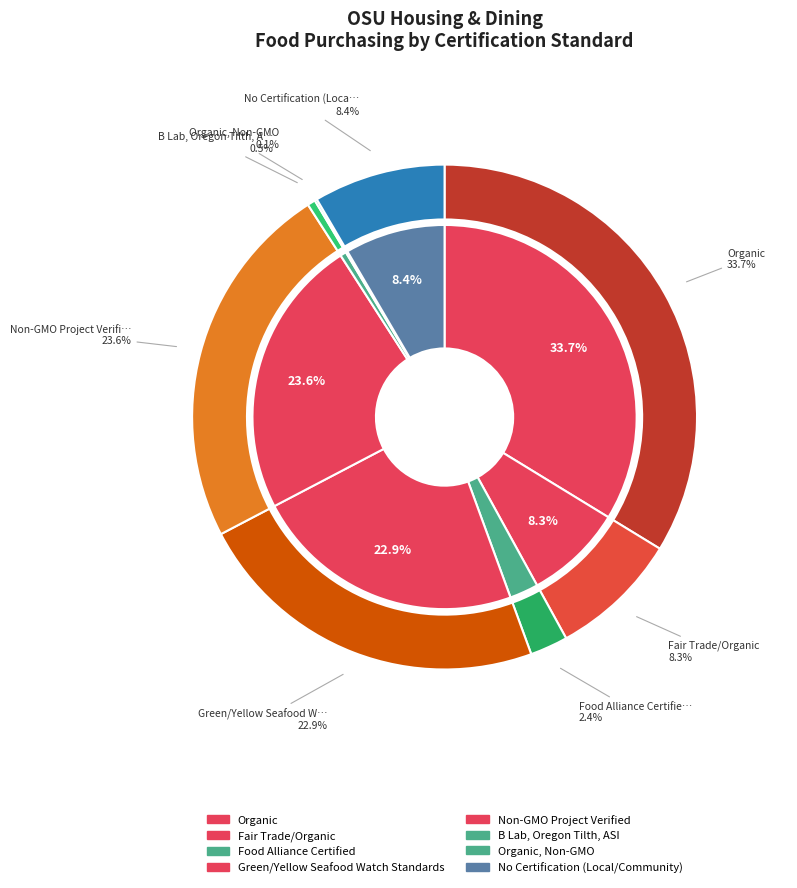

Is it true that Fair Trade/Organic is 8% of the pie?

True